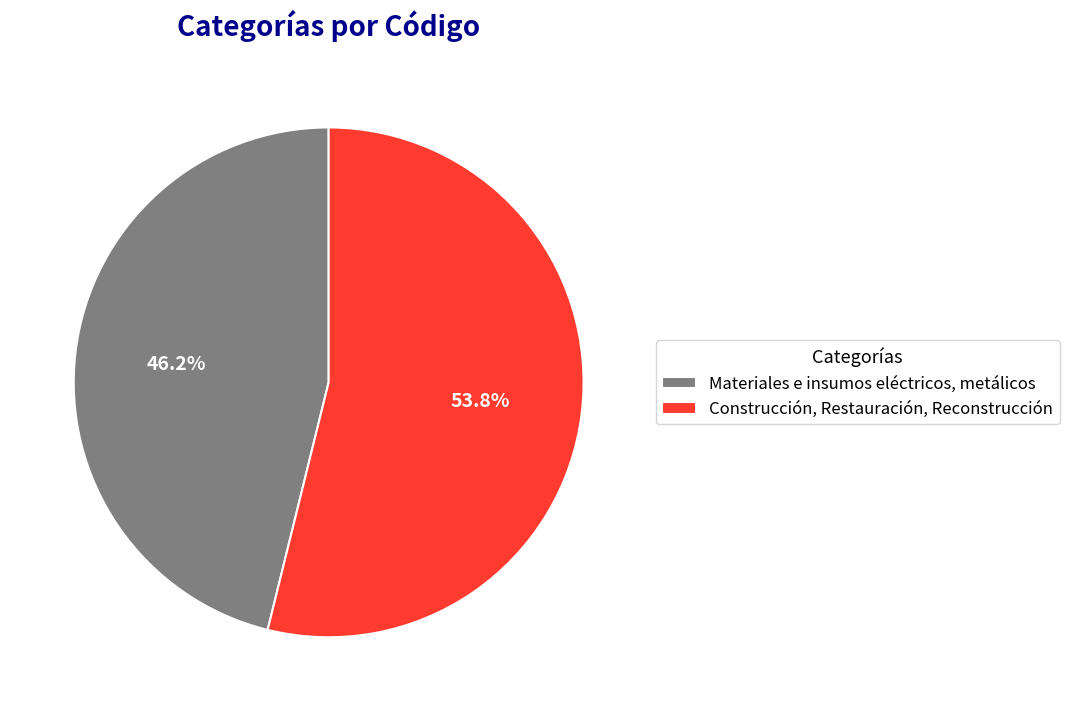

Which category accounts for the majority?

Construcción, Restauración, Reconstrucción